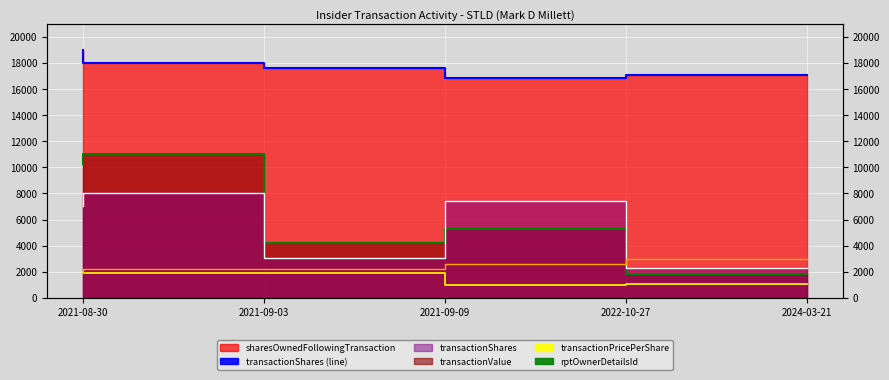

Reading right to left, transcribe all the data shown in this chart.

sharesOwned_line: 2024-03-21=17118.7	2022-10-27=16879.5	2021-09-09=17593.9	2021-09-03=17983.3	2021-08-30=19000.0
txValue_line: 2024-03-21=1818.3	2022-10-27=5252.3	2021-09-09=4165.9	2021-09-03=11000.0	2021-08-30=10245.3
txShares_line: 2024-03-21=2309.0	2022-10-27=7399.6	2021-09-09=3063.6	2021-09-03=8000.0	2021-08-30=7041.0
transactionPricePerShare: 2024-03-21=1082.4	2022-10-27=975.6	2021-09-09=1869.0	2021-09-03=1889.9	2021-08-30=2000.0
rptOwnerDetailsId: 2024-03-21=3000.0	2022-10-27=2600.0	2021-09-09=2200.0	2021-09-03=2200.0	2021-08-30=2000.0